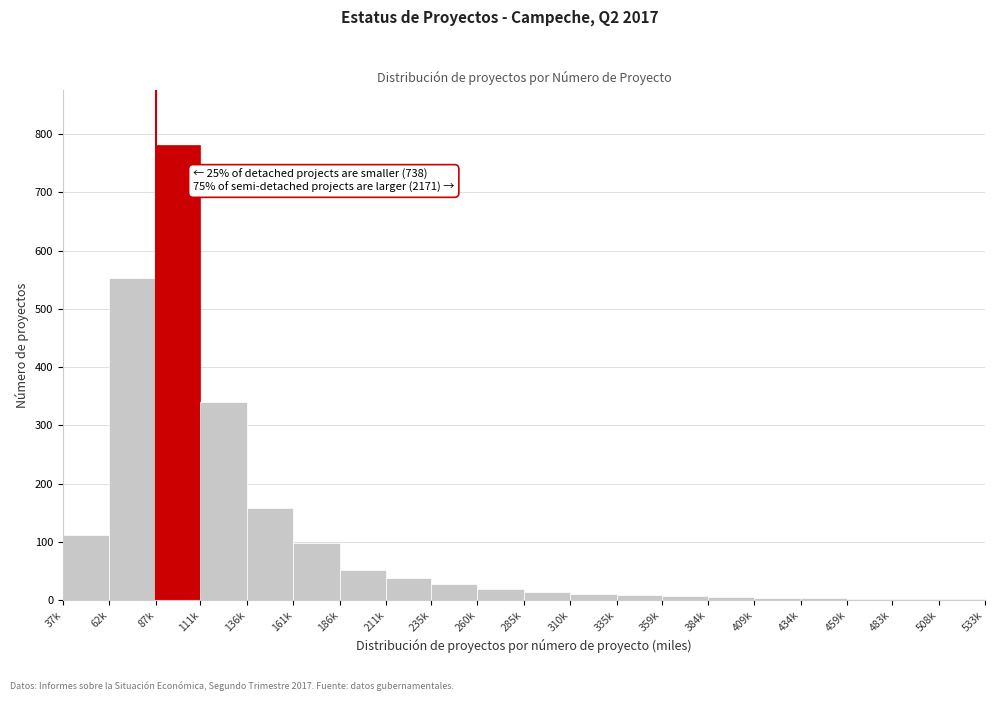

Which category has the highest value across all series?

87k